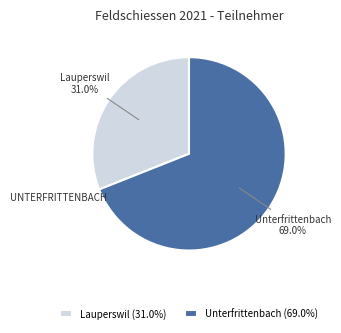

To the nearest percent, what percentage of the pie is Unterfrittenbach?

69%